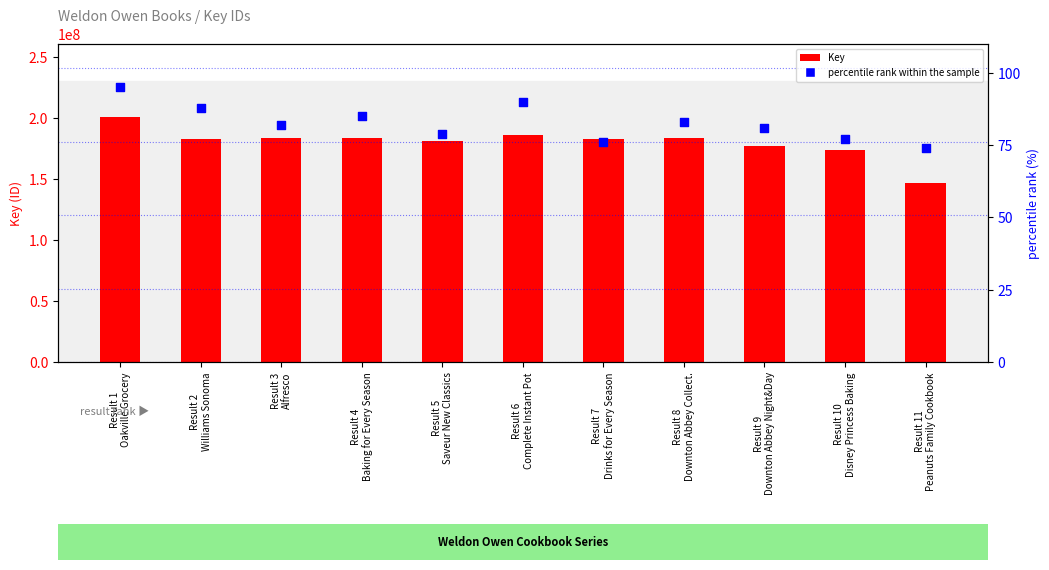

Is the value of percentile rank within the sample at Result 1
Oakville Grocery greater than the value of Key at Result 8
Downton Abbey Collect.?

No